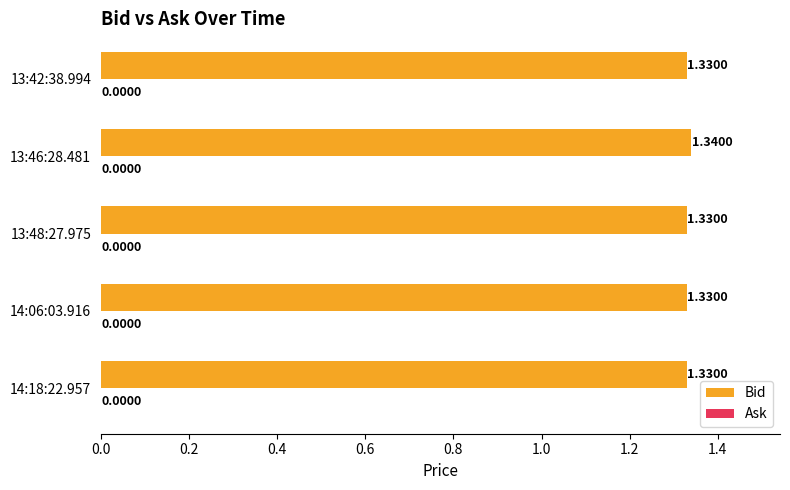

What is the ratio of the value at 13:46:28.481 to the value at 14:18:22.957?

1.0